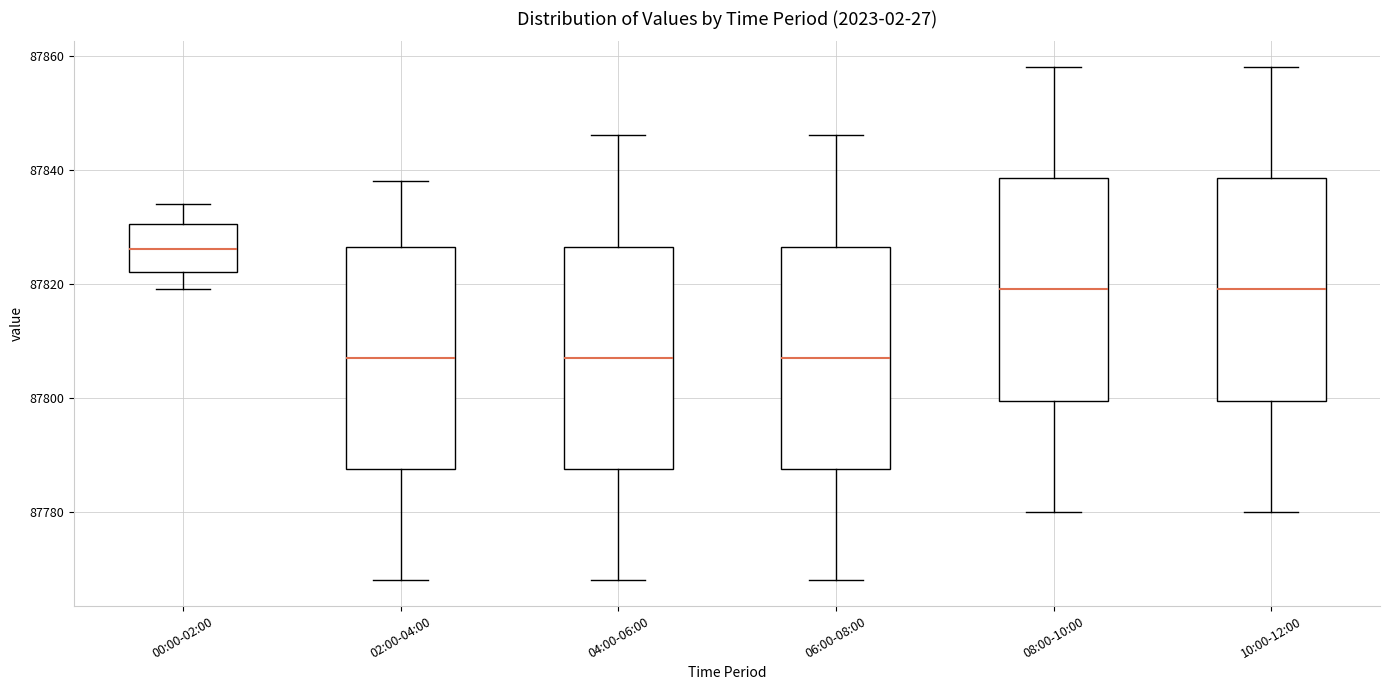

Reading left to right, transcribe this box plot: for each box, give where its median line is, the range the box spans, and where its two whiskers end, as read against the y-axis. The values are not printed on the chart, so give them approximately, as read against the axis.

00:00-02:00: median 87826, box 87822 to 87830, whiskers 87820 to 87834
02:00-04:00: median 87808, box 87788 to 87826, whiskers 87768 to 87838
04:00-06:00: median 87808, box 87788 to 87826, whiskers 87768 to 87846
06:00-08:00: median 87808, box 87788 to 87826, whiskers 87768 to 87846
08:00-10:00: median 87820, box 87800 to 87838, whiskers 87780 to 87858
10:00-12:00: median 87820, box 87800 to 87838, whiskers 87780 to 87858